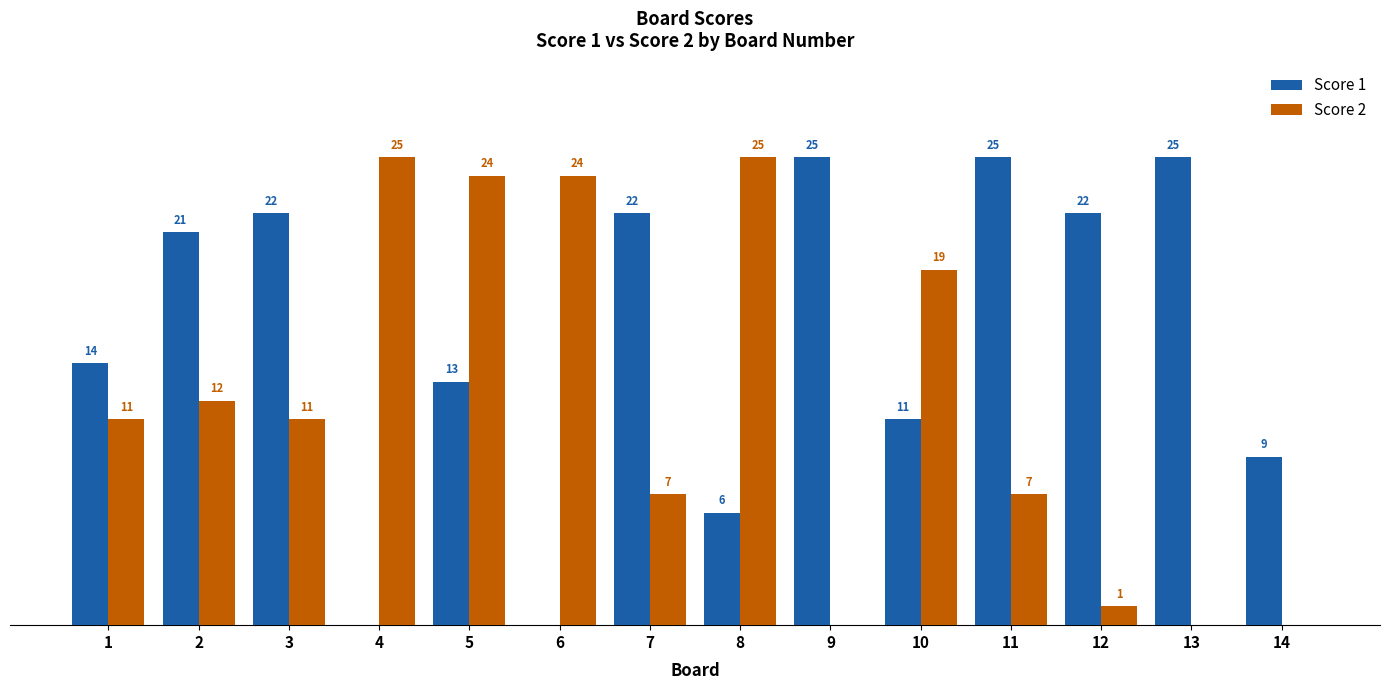

Which series changed the most between 5 and 10?

Score 2